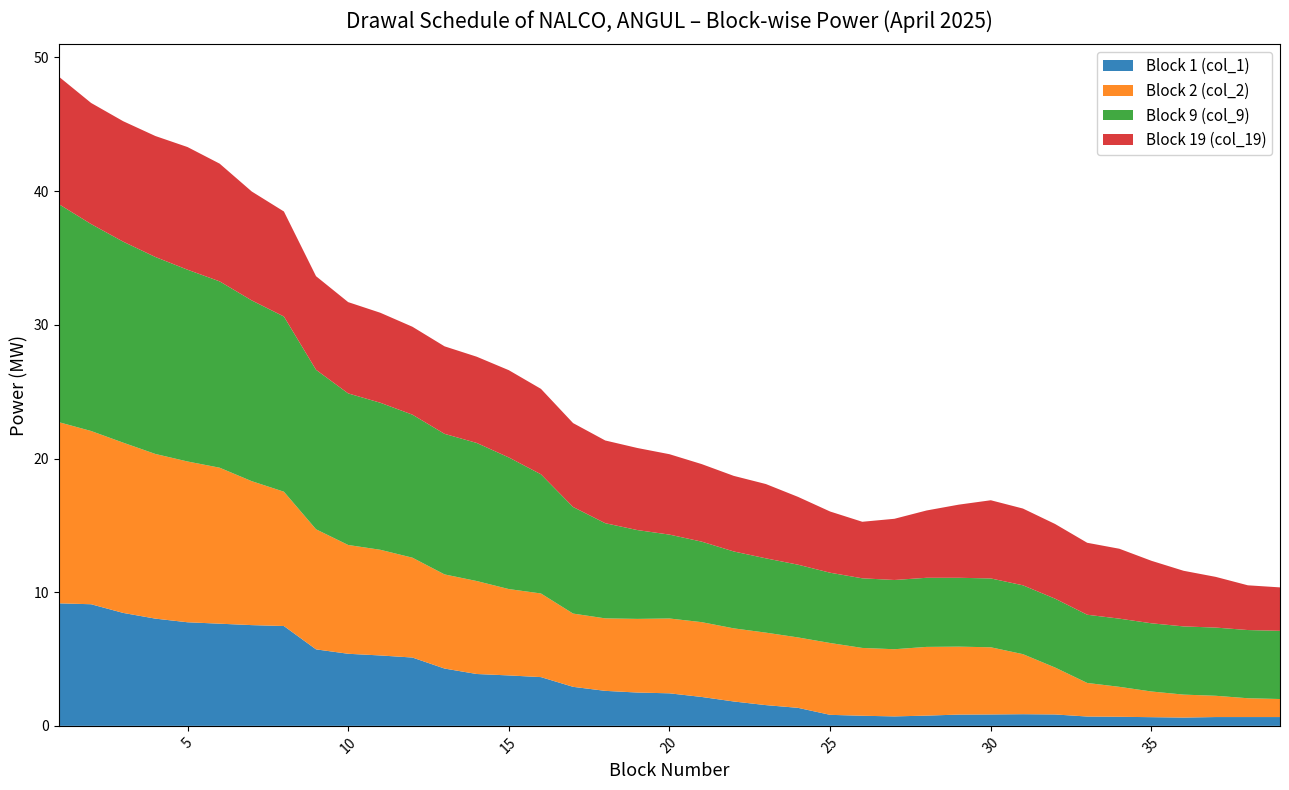

Reading left to right, list all the values displayed in this chart.

Block 1 (col_1): 9.2	9.1	8.4	8.0	7.8	7.6	7.5	7.5	5.7	5.4	5.3	5.1	4.3	3.9	3.8	3.6	2.9	2.6	2.5	2.4	2.2	1.8	1.6	1.3	0.8	0.8	0.7	0.8	0.8	0.9	0.9	0.9	0.7	0.7	0.6	0.6	0.7	0.7	0.7
Block 2 (col_2): 13.6	13.0	12.7	12.3	12.0	11.7	10.8	10.0	9.0	8.1	7.9	7.5	7.0	7.0	6.5	6.3	5.5	5.4	5.5	5.6	5.6	5.5	5.4	5.3	5.4	5.1	5.0	5.1	5.1	5.0	4.5	3.5	2.5	2.2	1.9	1.7	1.6	1.4	1.3
Block 9 (col_9): 16.3	15.5	15.0	14.7	14.3	13.9	13.5	13.1	11.9	11.3	11.0	10.7	10.5	10.3	9.8	8.9	8.0	7.1	6.6	6.3	6.0	5.8	5.6	5.4	5.3	5.2	5.2	5.2	5.2	5.2	5.2	5.2	5.1	5.1	5.1	5.1	5.1	5.1	5.1
Block 19 (col_19): 9.5	9.1	9.0	9.1	9.2	8.8	8.1	7.9	7.0	6.8	6.7	6.6	6.5	6.5	6.5	6.4	6.3	6.2	6.1	6.0	5.8	5.7	5.6	5.1	4.6	4.2	4.6	5.0	5.5	5.8	5.7	5.6	5.4	5.2	4.7	4.2	3.8	3.3	3.2